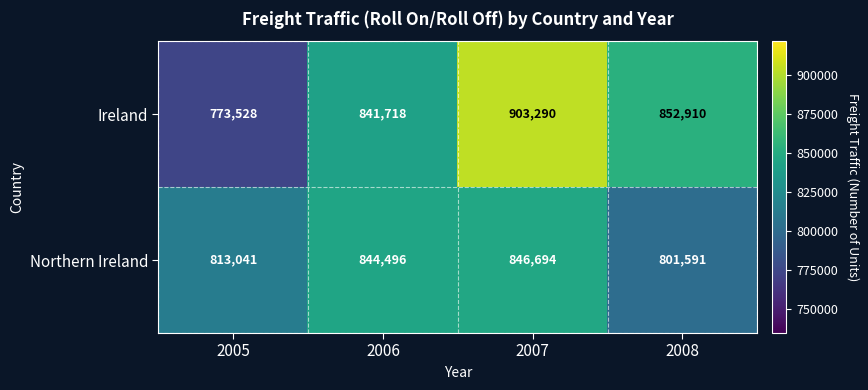

How many series are shown in this chart?

2